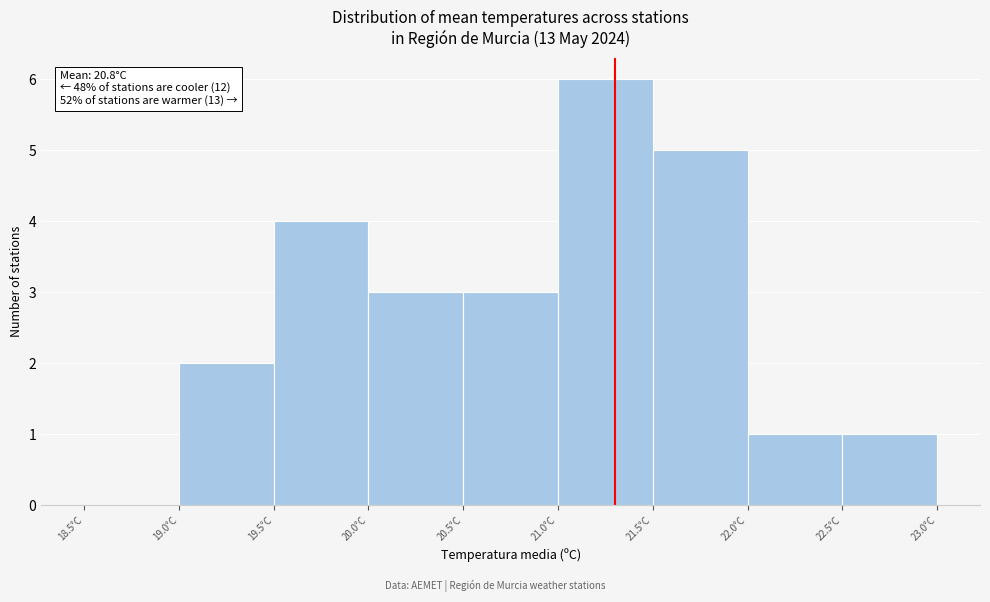

Over which range of the x-axis is the bar tallest?

21.0 to 21.5